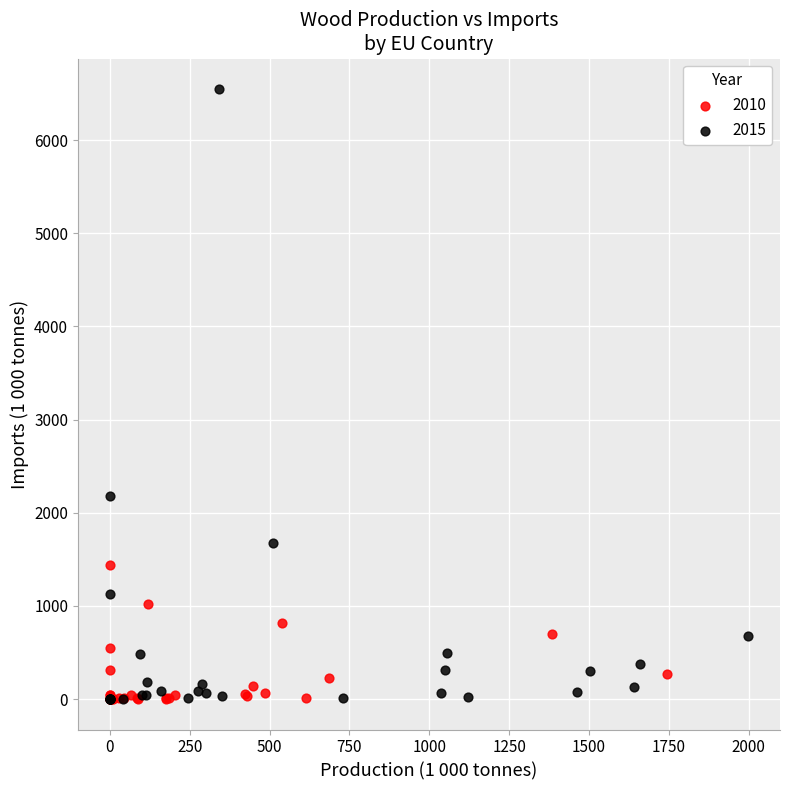

Which series has the widest spread of Y values?

2015